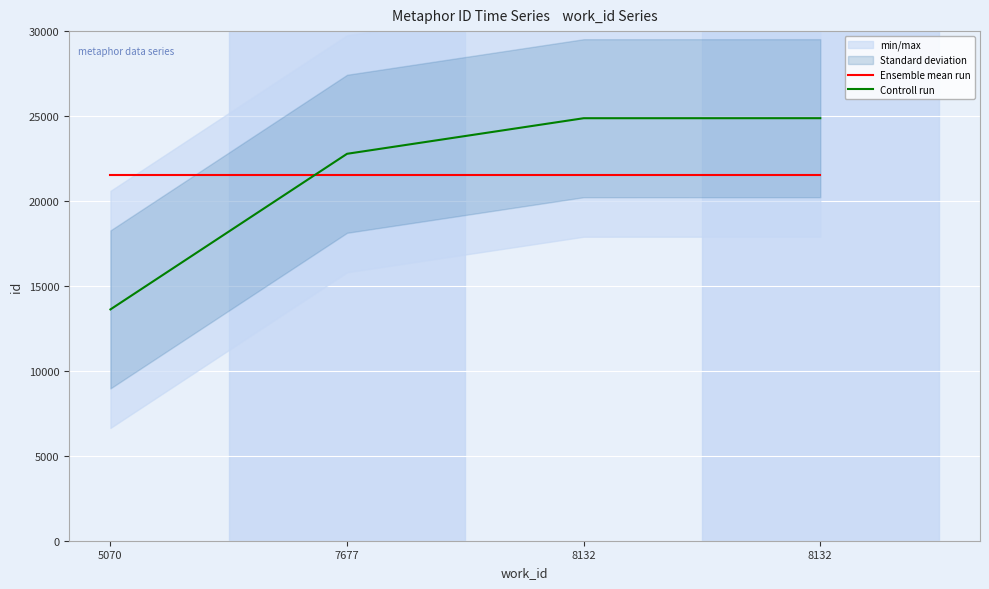

Reading left to right, what are all the values shown in this chart?

Ensemble mean run: 5070=21535.2	7677=21535.2	8132=21535.2	8132=21535.2
Controll run: 5070=13617.0	7677=22778.0	8132=24872.0	8132=24874.0